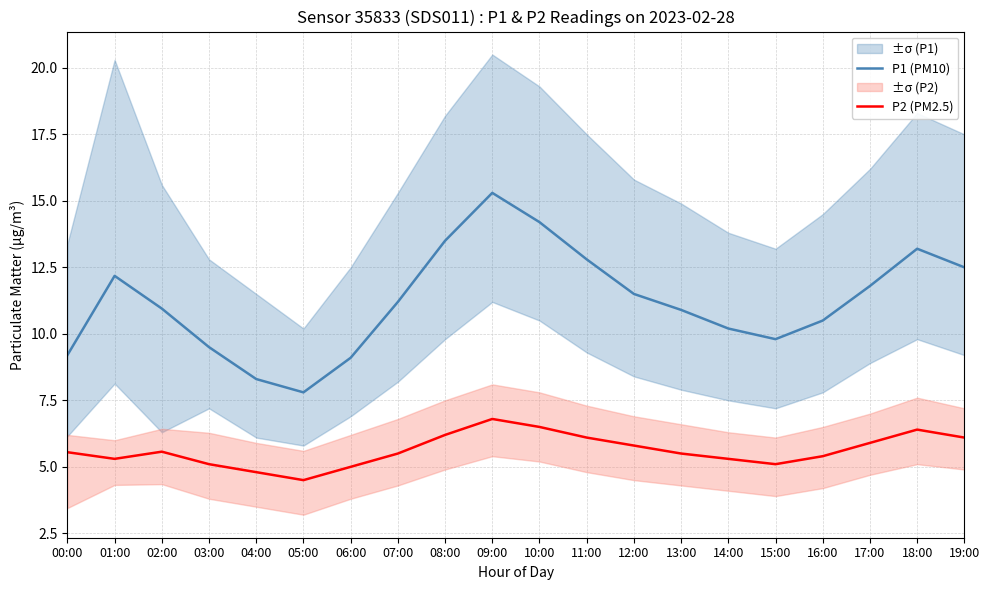

True or false: P1 (PM10) has a value of 12.8 at 11:00.

True